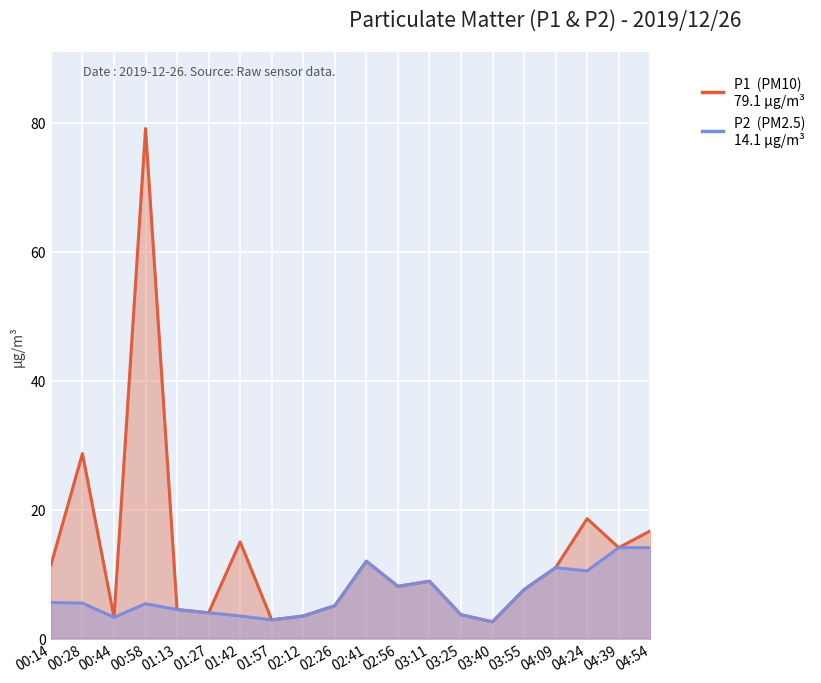

How many series are shown in this chart?

2